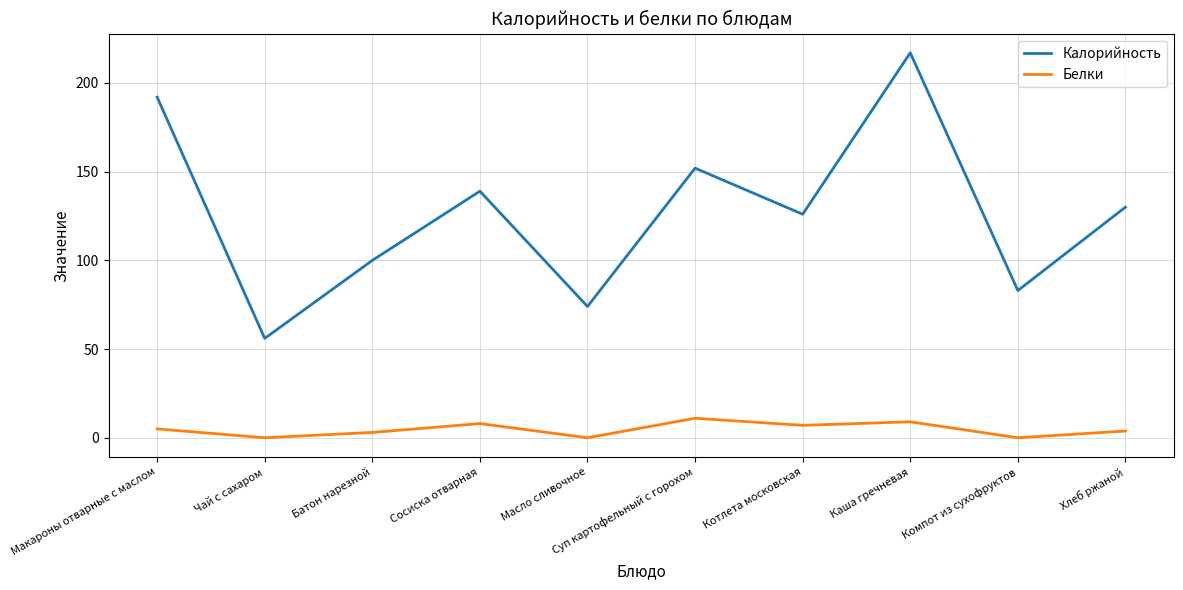

Between Масло сливочное and Компот из сухофруктов, which series saw the biggest shift?

Калорийность